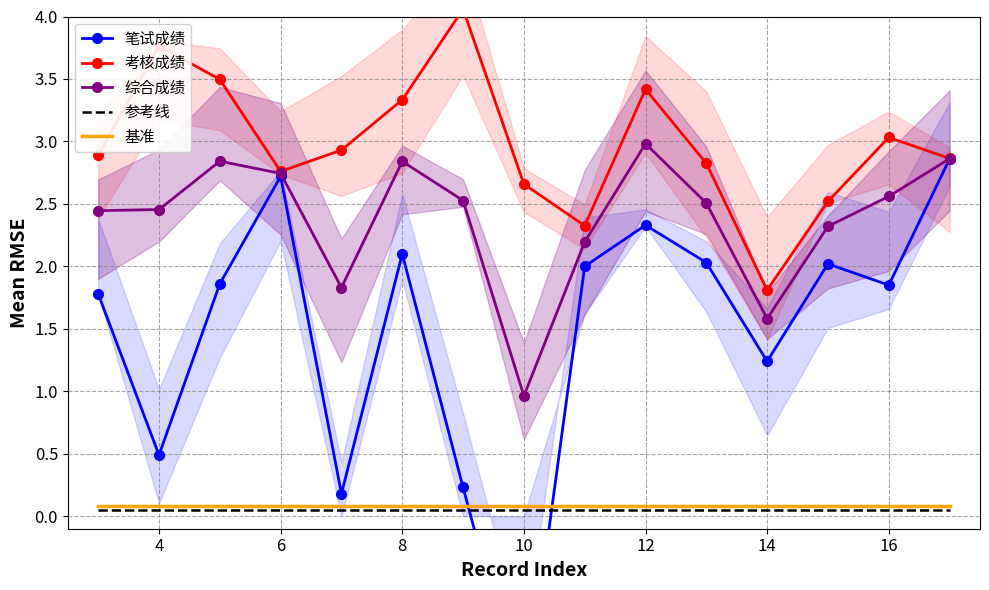

Which category has the highest value in the 综合成绩 series?

12